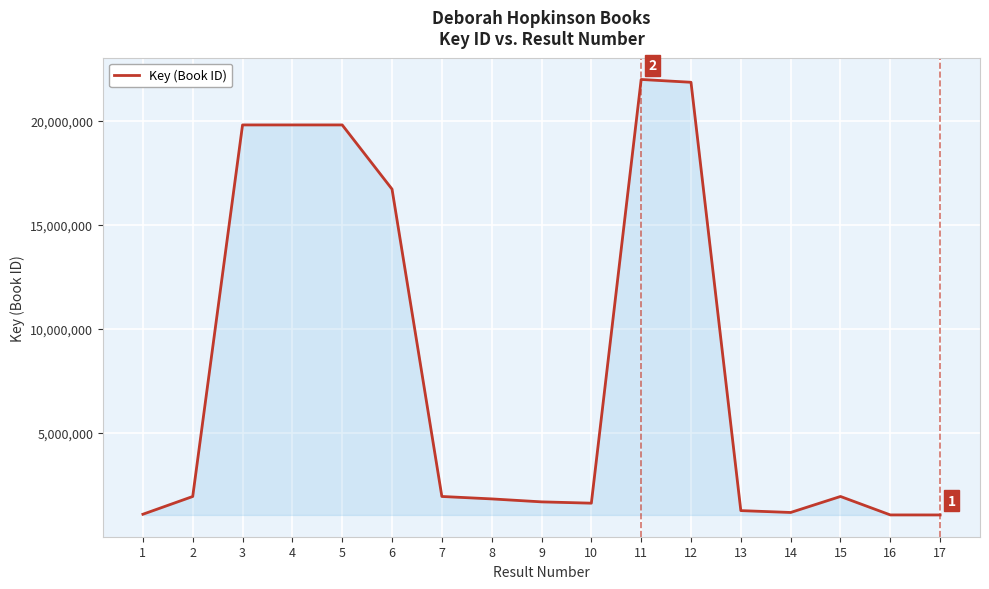

What is the smallest value displayed?

1052482